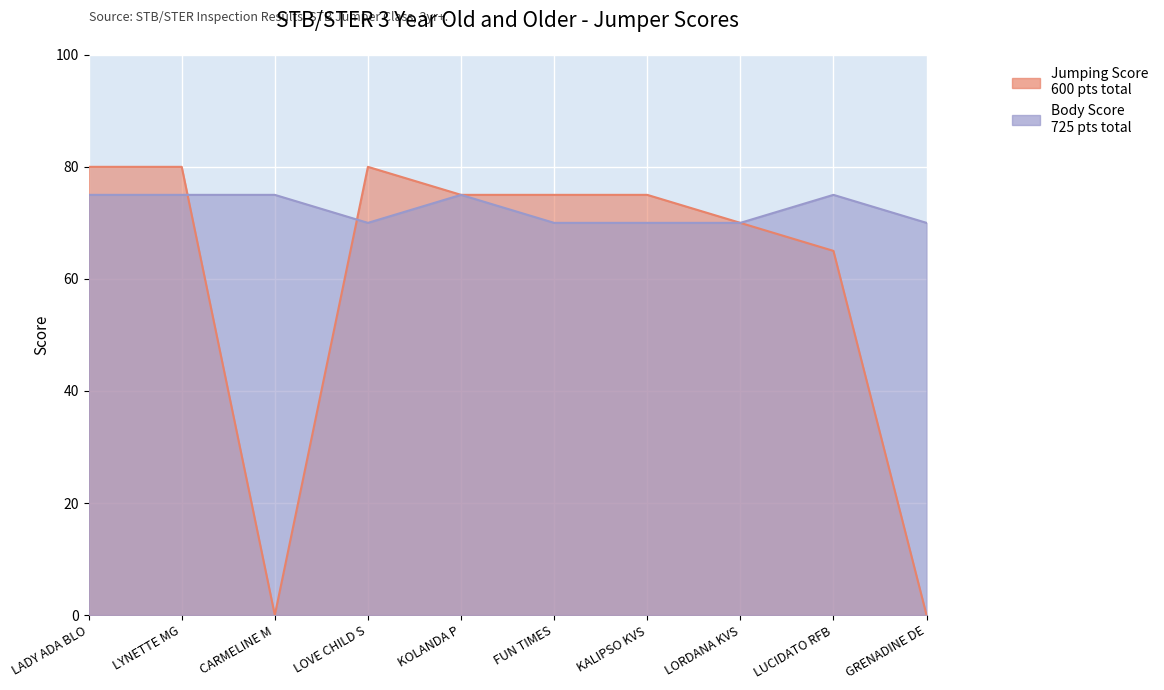

How many values in Jumping Score are above zero?

8